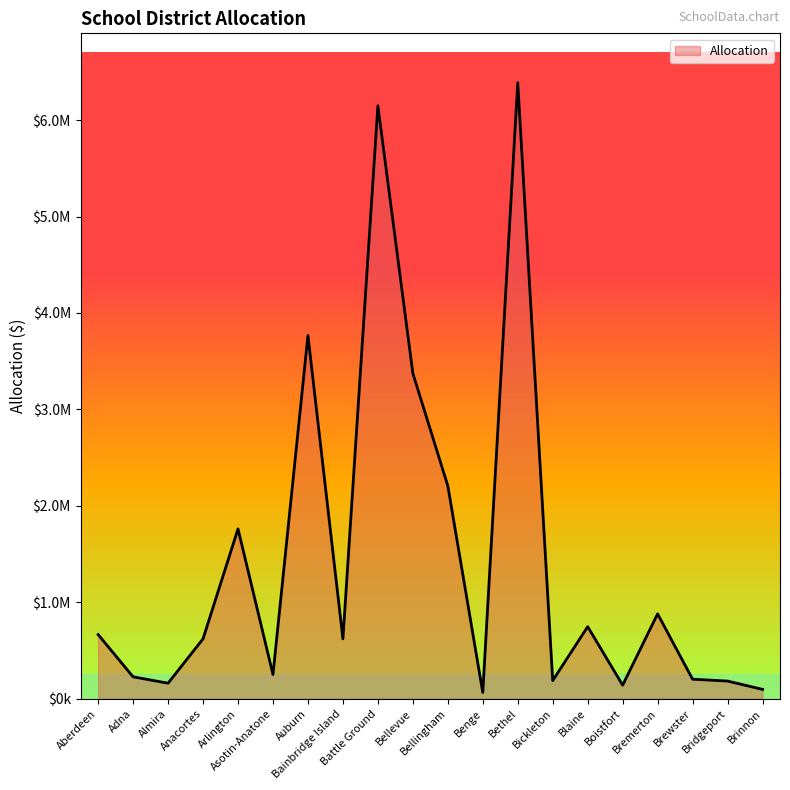

Reading right to left, extract all data points from this chart.

97389.1	183467.7	202889.1	880175.3	141126.6	747568.0	188255.4	6387973.3	65105.5	2208021.4	3374018.6	6147718.2	620875.6	3767017.5	251043.9	1761316.9	621333.7	161481.5	227373.7	665453.8